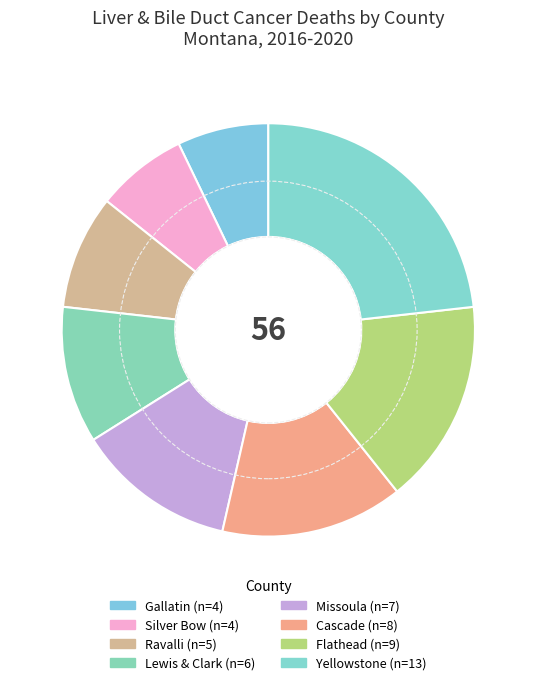

How many slices are in this pie chart?

8